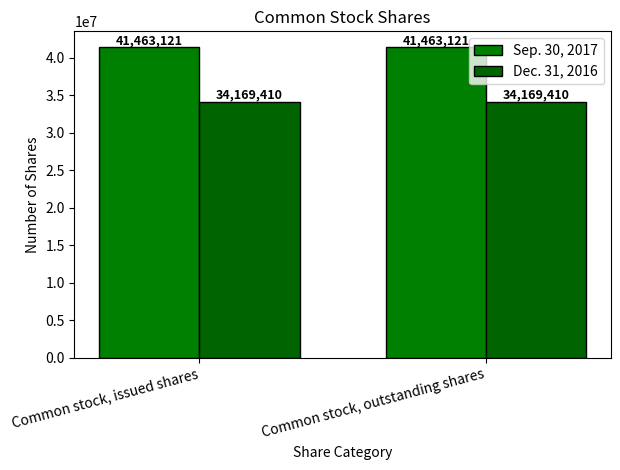

What is the sum of all Sep. 30, 2017 values?

82926242